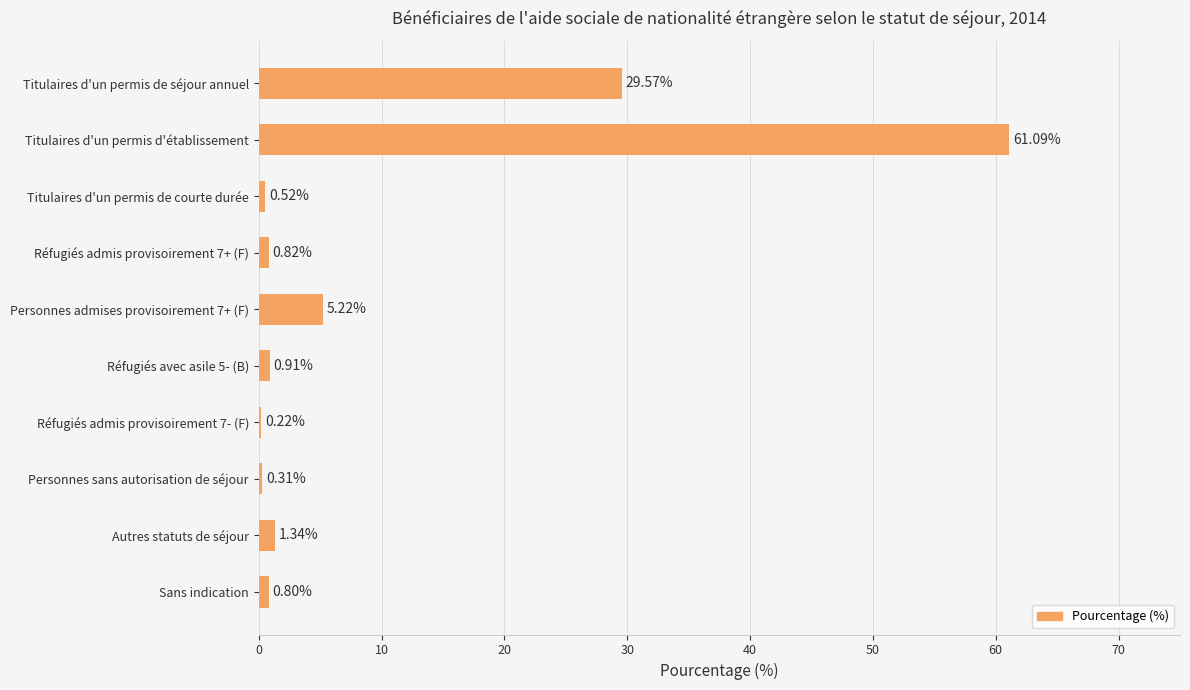

Count the number of categories in the chart.

10